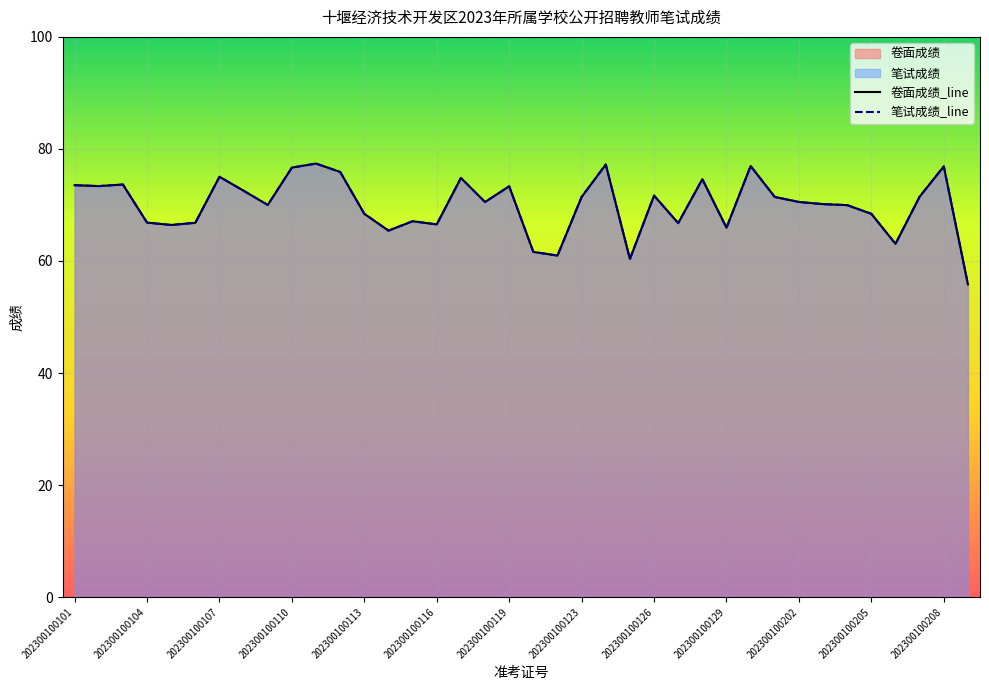

True or false: 笔试成绩_line and 卷面成绩_line cross at least once.

False